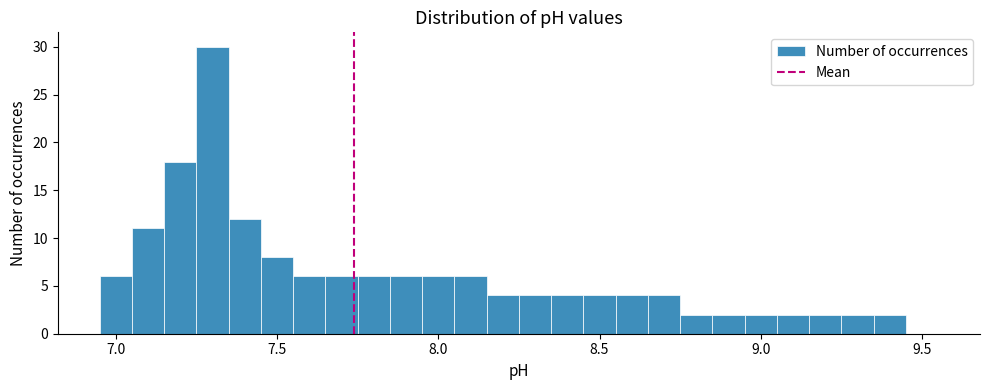

Around what value on the x-axis is the tallest bar? Give the approximate position of its centre, as read against the axis.

7.30